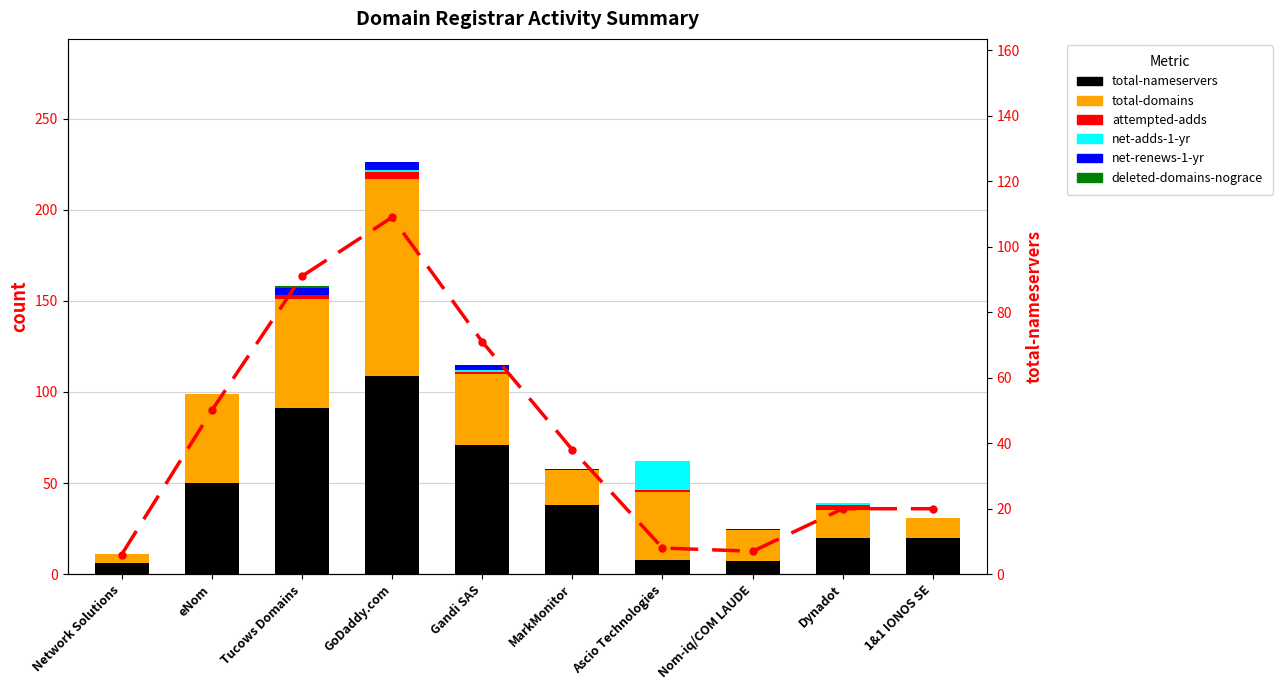

At how many categories does at least one series exceed 80?

2